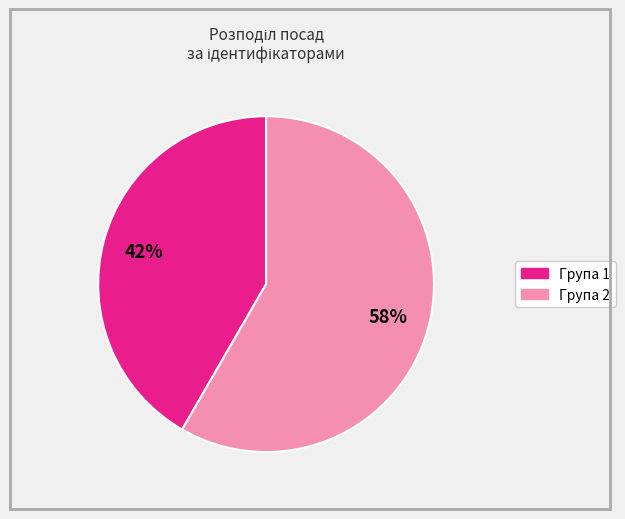

Does any single category account for the majority?

Yes